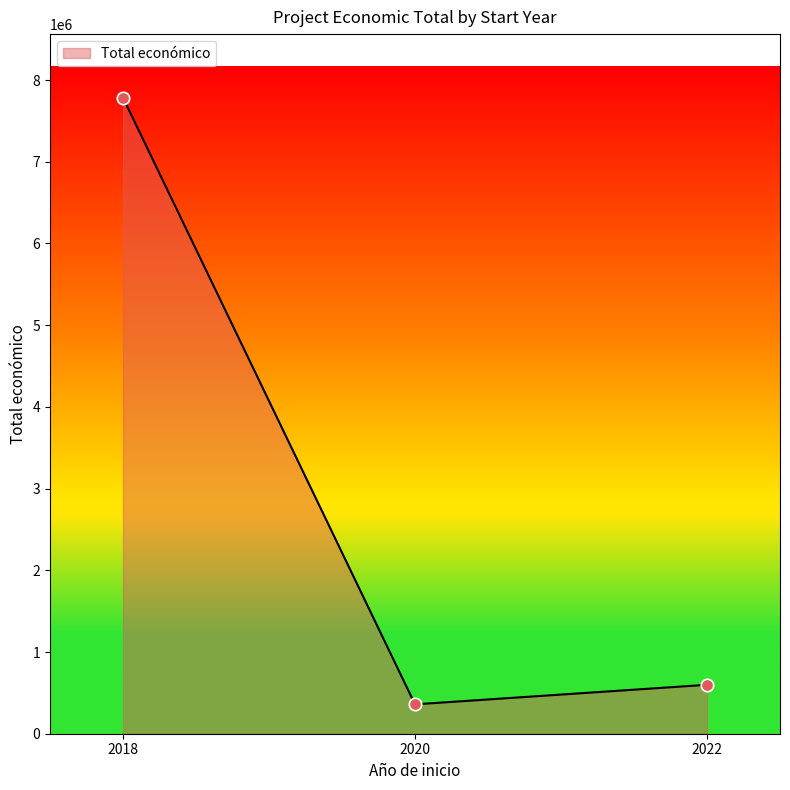

Between 2020 and 2022, which is larger?

2022